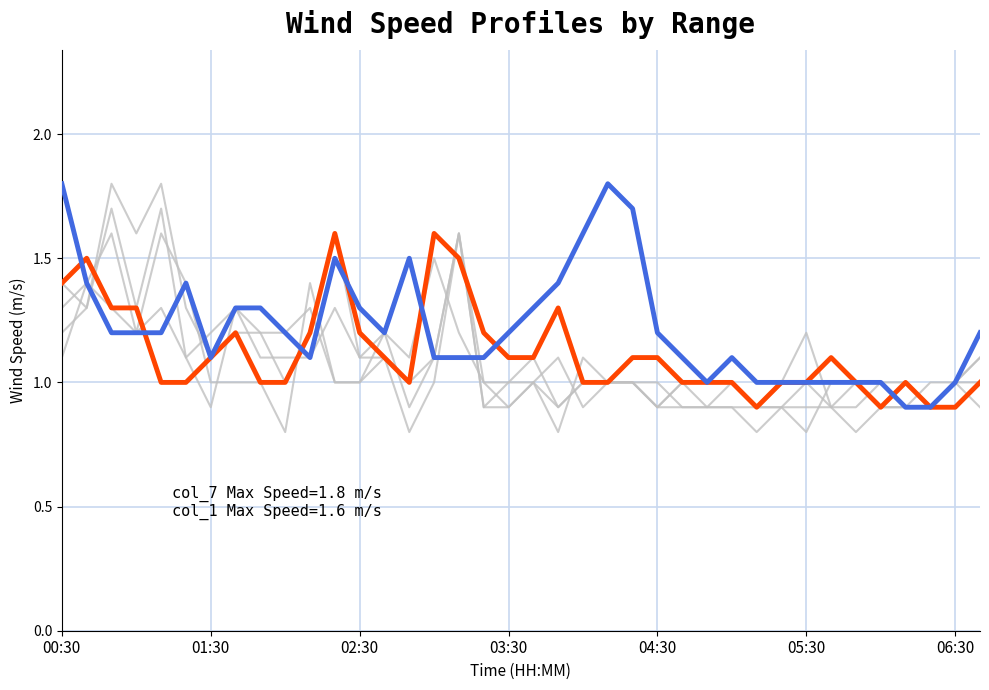

Is it true that col_2 equals 1.2 at 03:30?

True